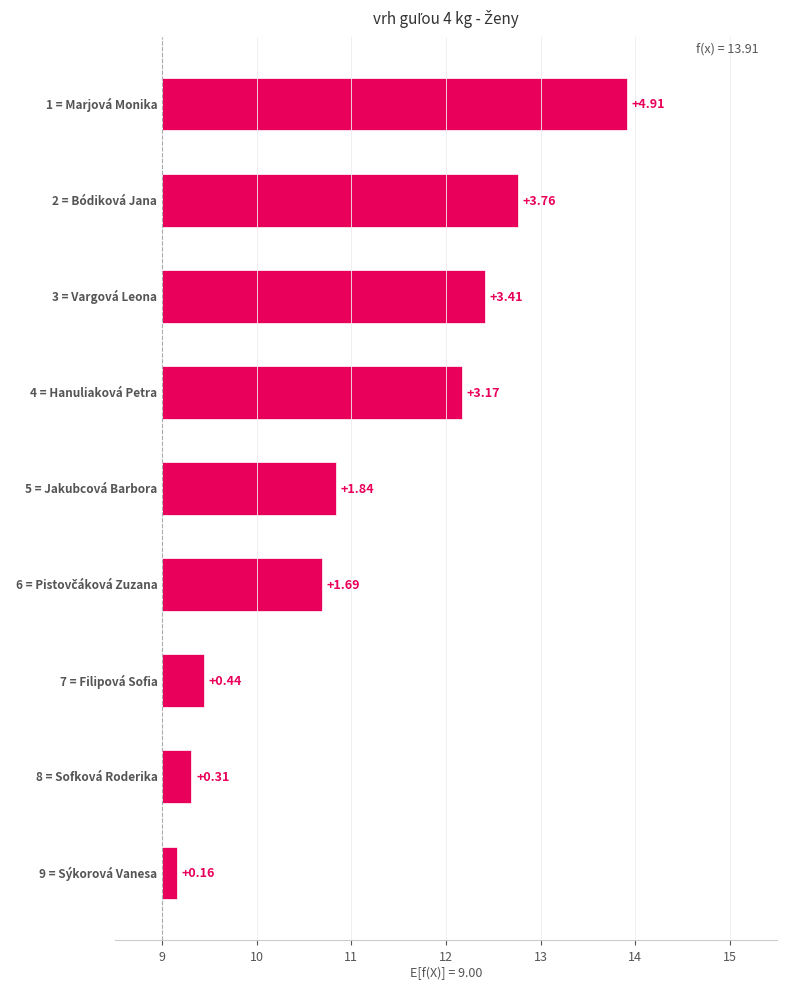

Reading right to left, extract all data points from this chart.

0.2	0.3	0.4	1.7	1.8	3.2	3.4	3.8	4.9